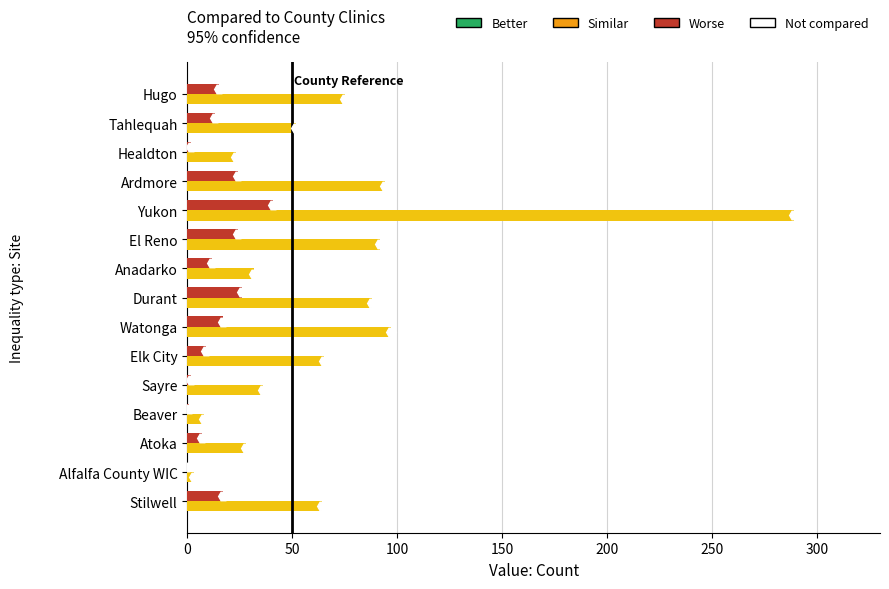

What is the maximum value shown in the chart?

289